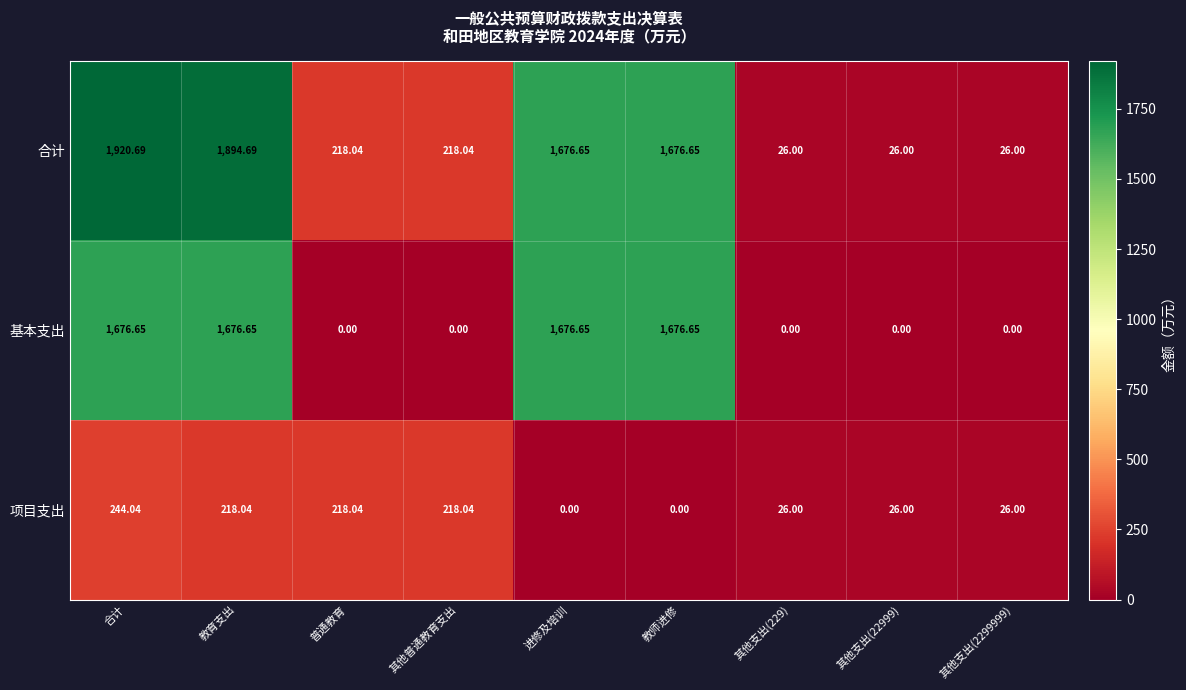

Which series has the widest spread of values?

合计